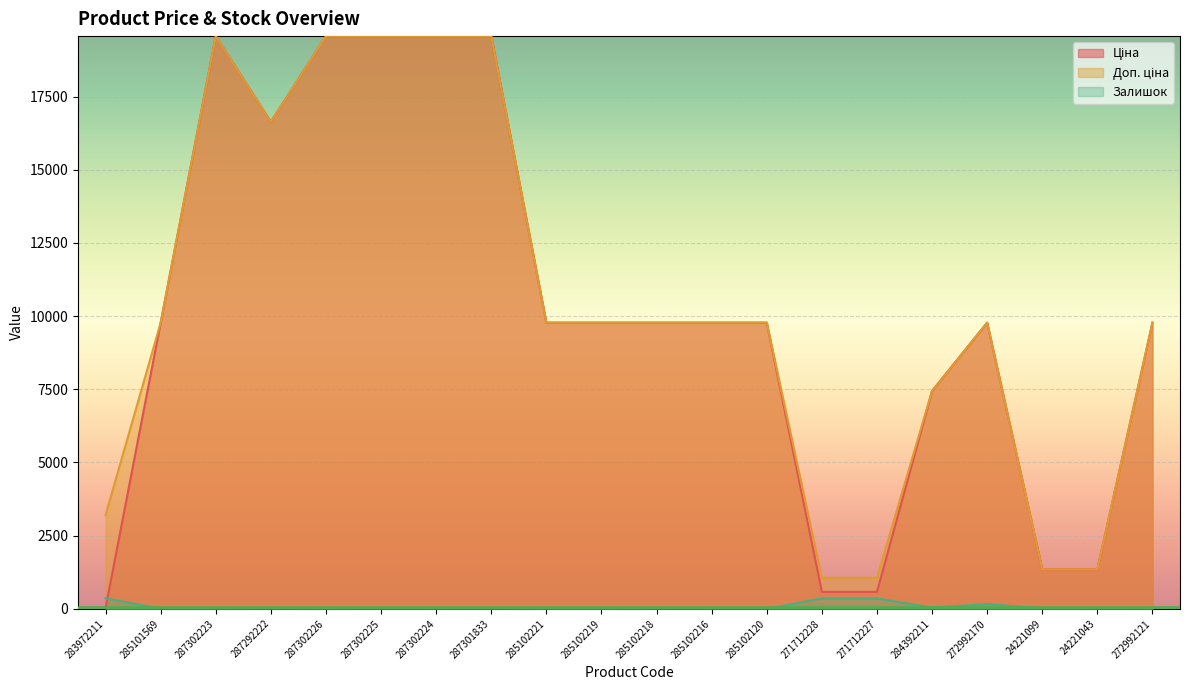

True or false: Залишок has a value of 16.0 at 24221099.

True